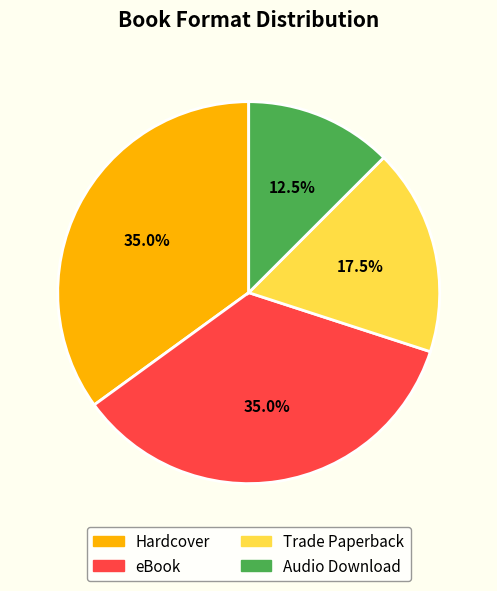

Which slice is the smallest?

Audio Download